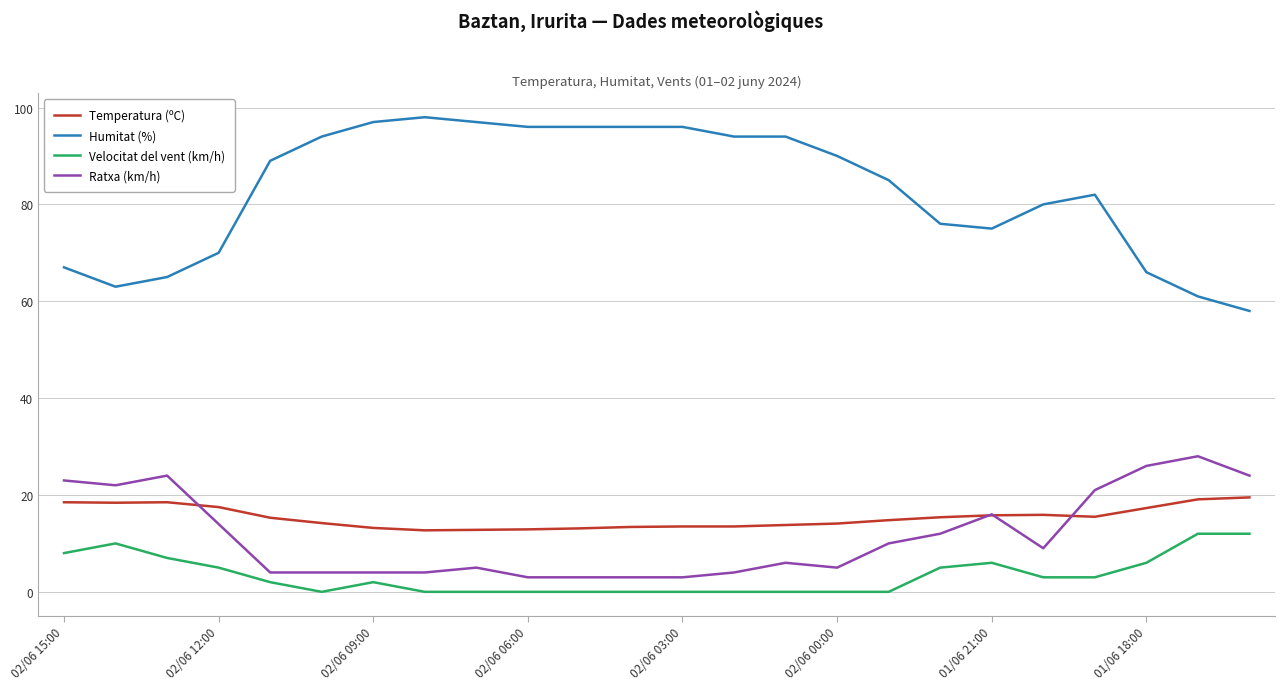

Which series has the largest total across all categories?

Humitat (%)